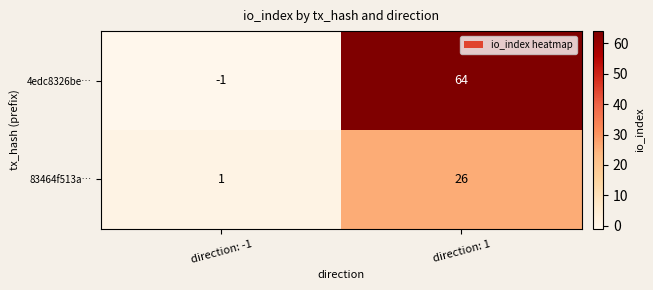

Reading right to left, transcribe all the data shown in this chart.

4edc8326be…: direction: 1=64	direction: -1=-1
83464f513a…: direction: 1=26	direction: -1=1